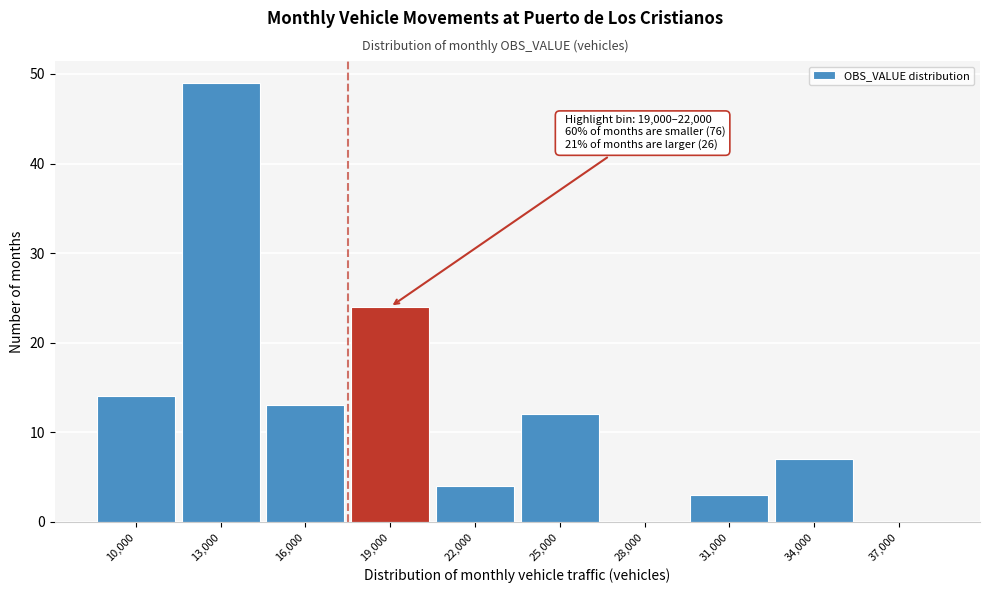

Which category has the highest value across all series?

13,000